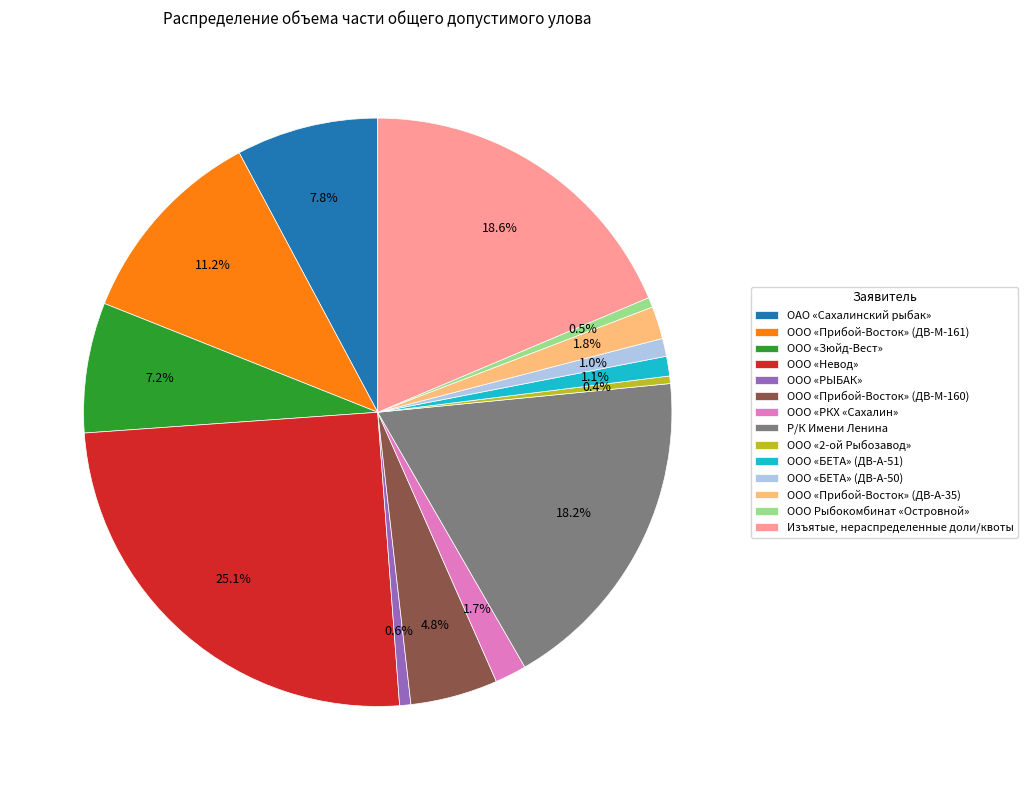

Rank the categories by value from lowest to highest.

ООО «2-ой Рыбозавод», ООО Рыбокомбинат «Островной», ООО «РЫБАК», ООО «БЕТА» (ДВ-А-50), ООО «БЕТА» (ДВ-А-51), ООО «РКХ «Сахалин», ООО «Прибой-Восток» (ДВ-А-35), ООО «Прибой-Восток» (ДВ-М-160), ООО «Зюйд-Вест», ОАО «Сахалинский рыбак», ООО «Прибой-Восток» (ДВ-М-161), Р/К Имени Ленина, Изъятые, нераспределенные доли/квоты, ООО «Невод»